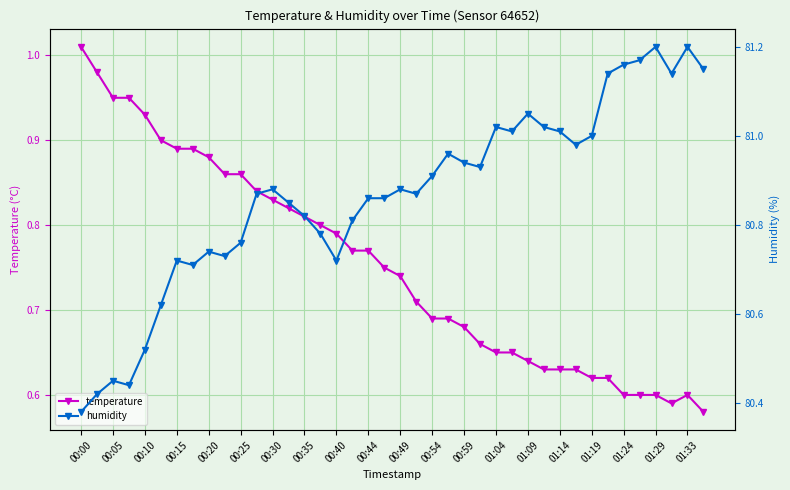

What is the label of the 20th point from the left?

01:33